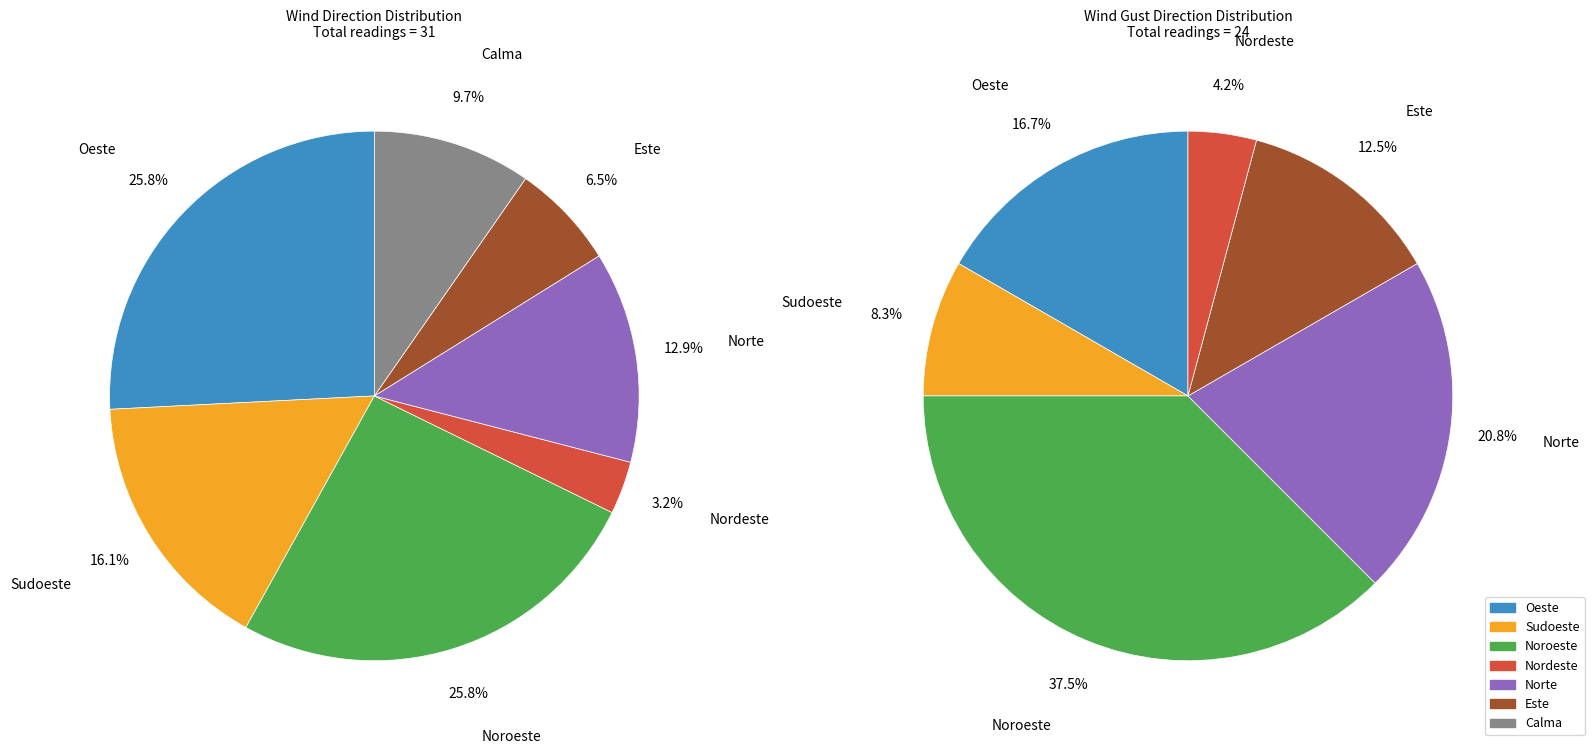

To the nearest percent, what is the average slice percentage?

14%